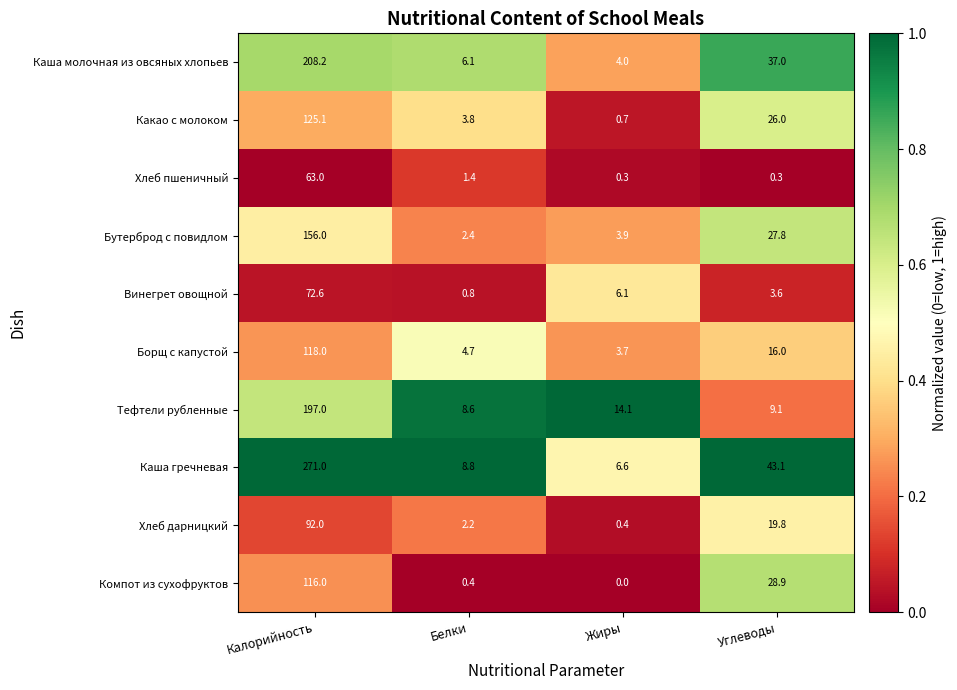

What is the sum of all Какао с молоком values?

155.6